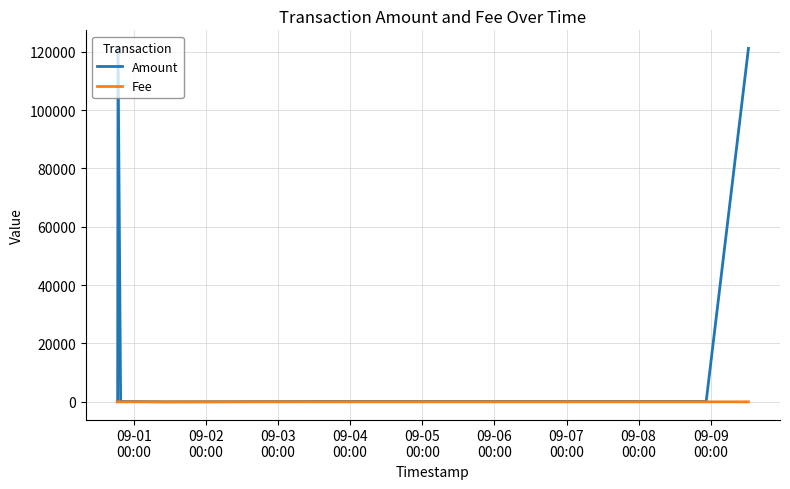

List the series in order of their overall mean, highest first.

Amount, Fee